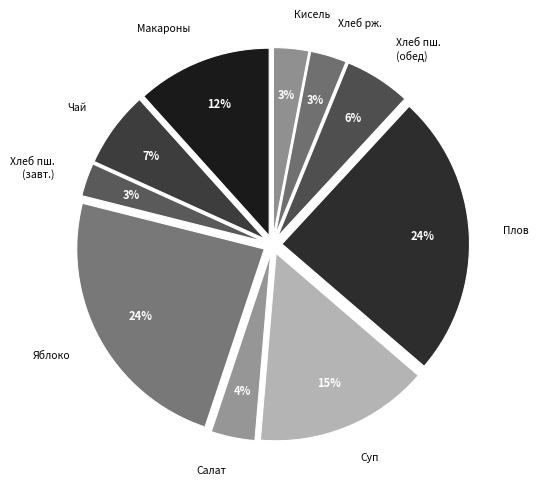

Which has a higher value, Суп or Плов?

Плов